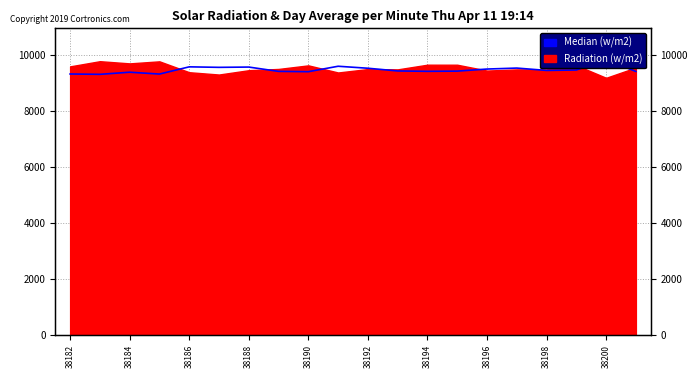

What is the sum of all values?

189718